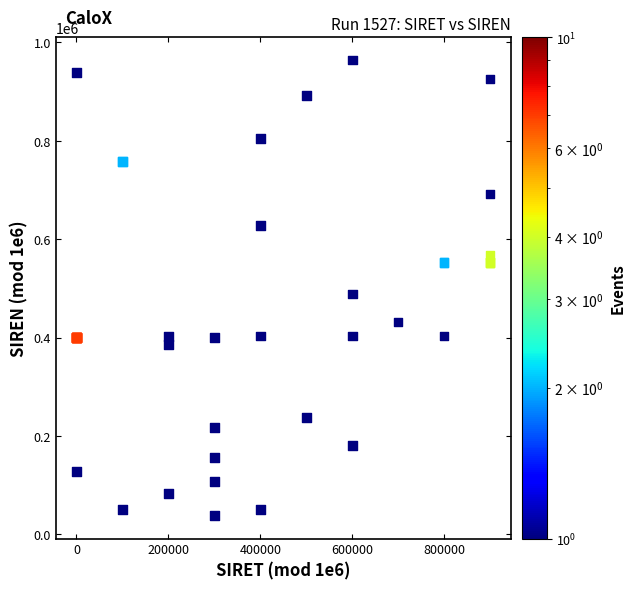

What Y value in the scatter plot is closest to 501044?

488806